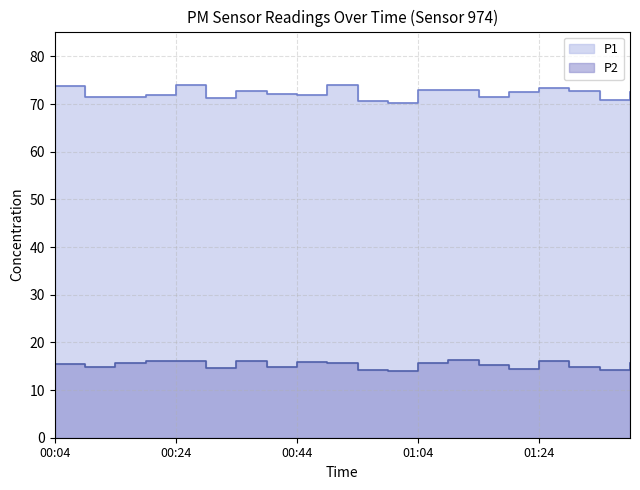

Between 01:39 and 00:24, which is larger?

00:24